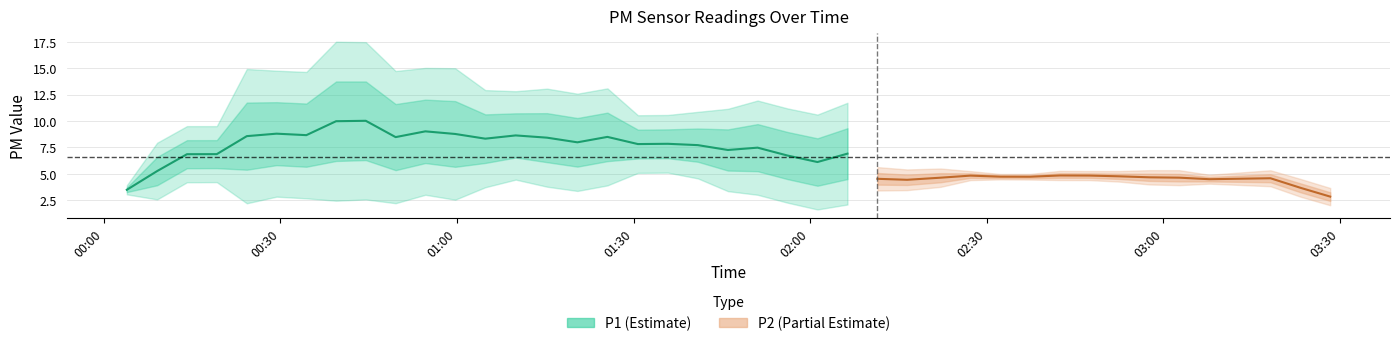

True or false: P2 has a value of 7.5 at 2023-06-14T01:25:33.

False